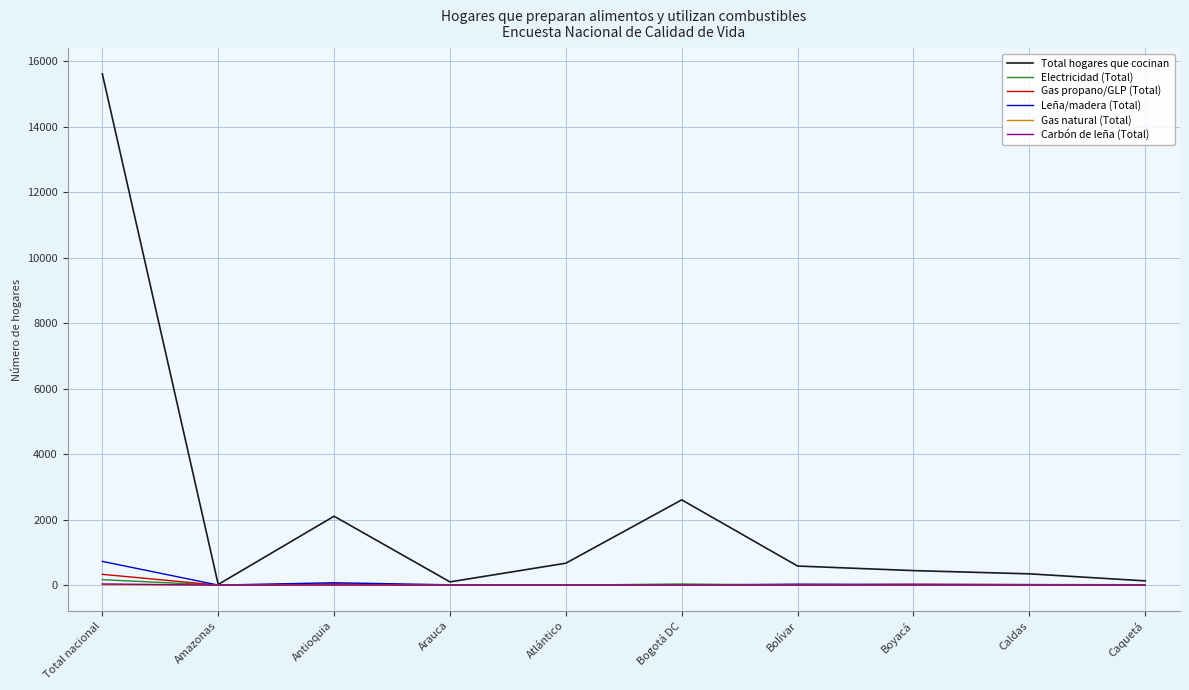

True or false: Gas natural (Total) has a value of 0 at Caquetá.

True